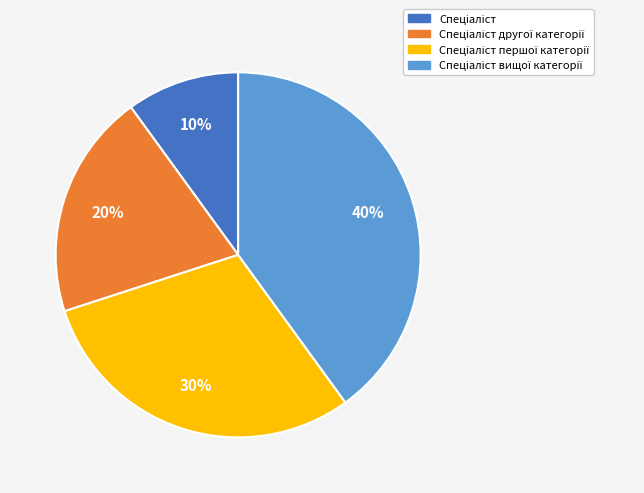

To the nearest percent, what is the difference between the largest and smallest slice percentages?

30%